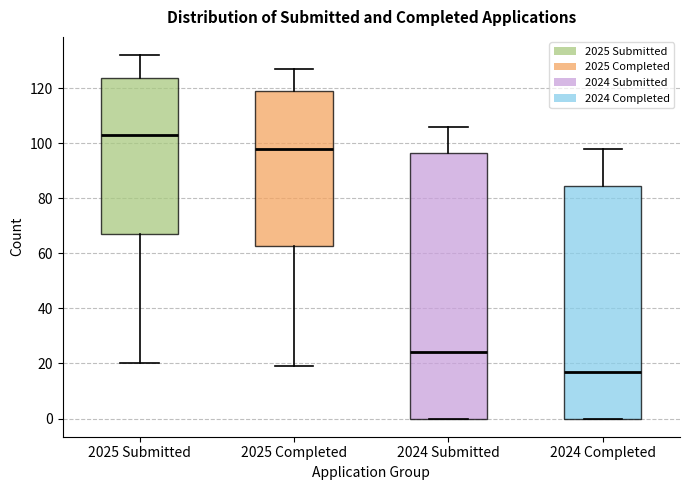

Where does the upper whisker of the box for 2024 Submitted end on the y-axis? The values are not printed on the chart, so give them approximately, as read against the axis.

106